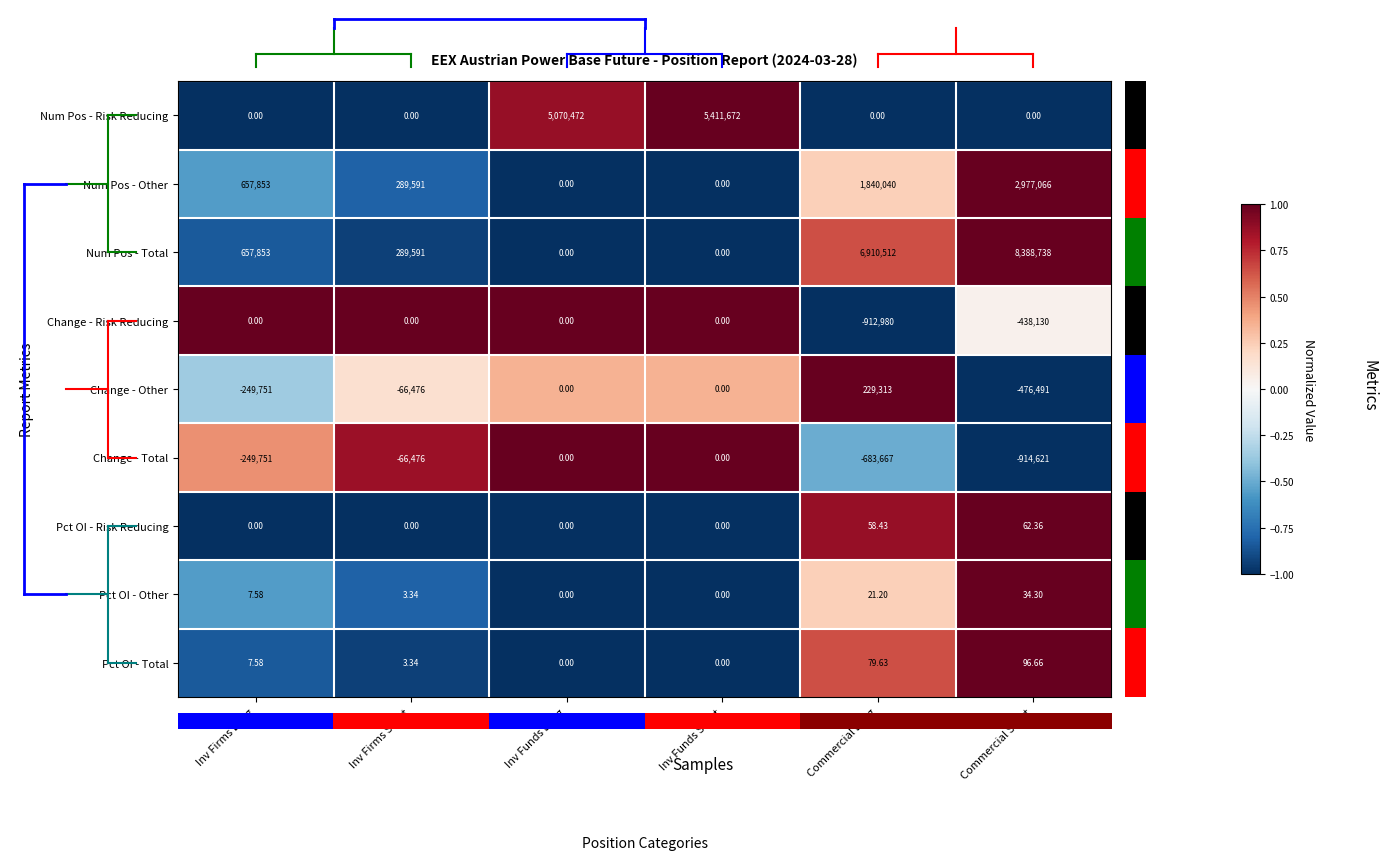

Between Inv Funds Short and Commercial Long, which series saw the biggest shift?

Num Pos - Total